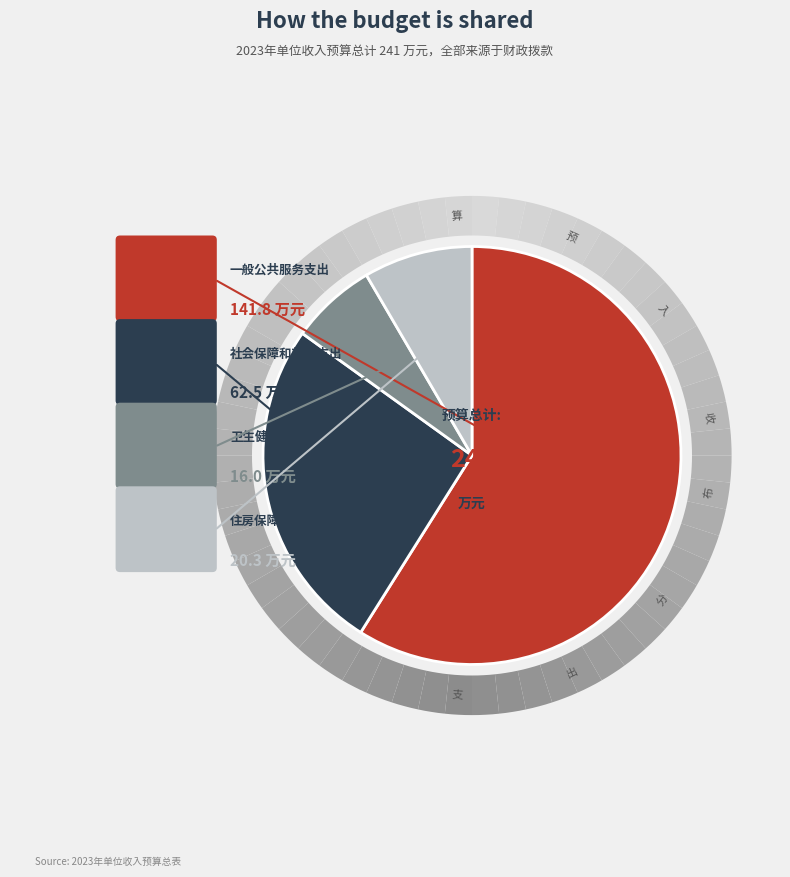

Is it true that 社会保障和就业支出 is 40% of the pie?

False